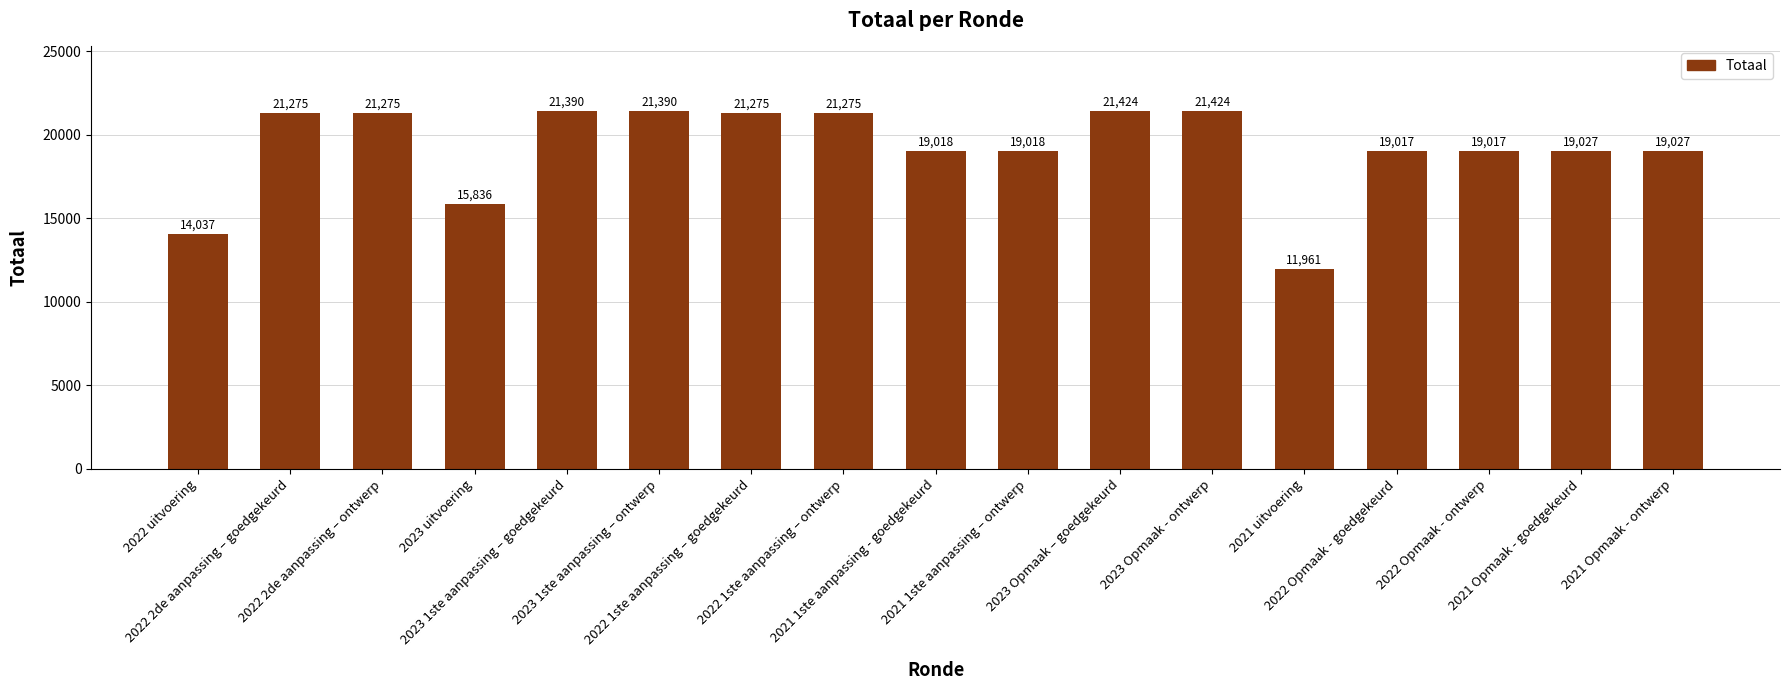

The chart shows a value of 31686 at 2023 1ste aanpassing – ontwerp. True or false?

False